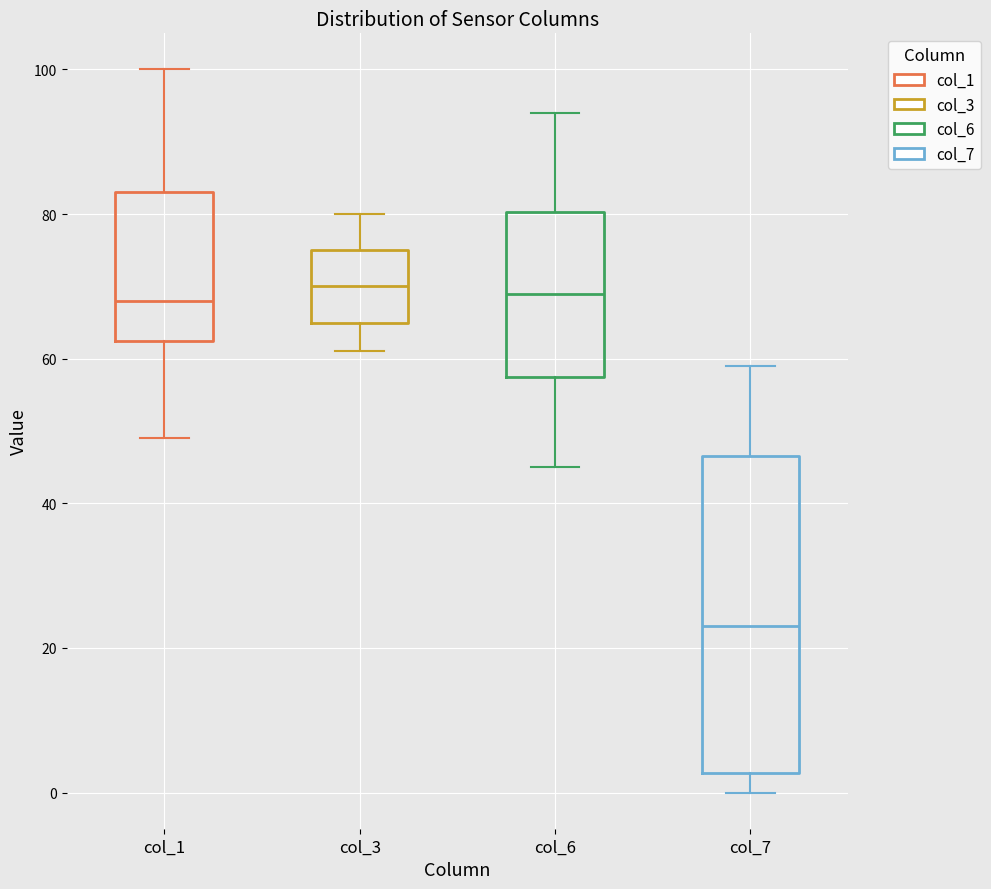

Reading left to right, read every box against the y-axis: the position of its median line, the range the box covers, and the ends of its whiskers. The values are not printed on the chart, so give them approximately, as read against the axis.

col_1: median 68, box 62 to 84, whiskers 50 to 100
col_3: median 70, box 66 to 76, whiskers 62 to 80
col_6: median 70, box 58 to 80, whiskers 46 to 94
col_7: median 24, box 2 to 46, whiskers 0 to 60